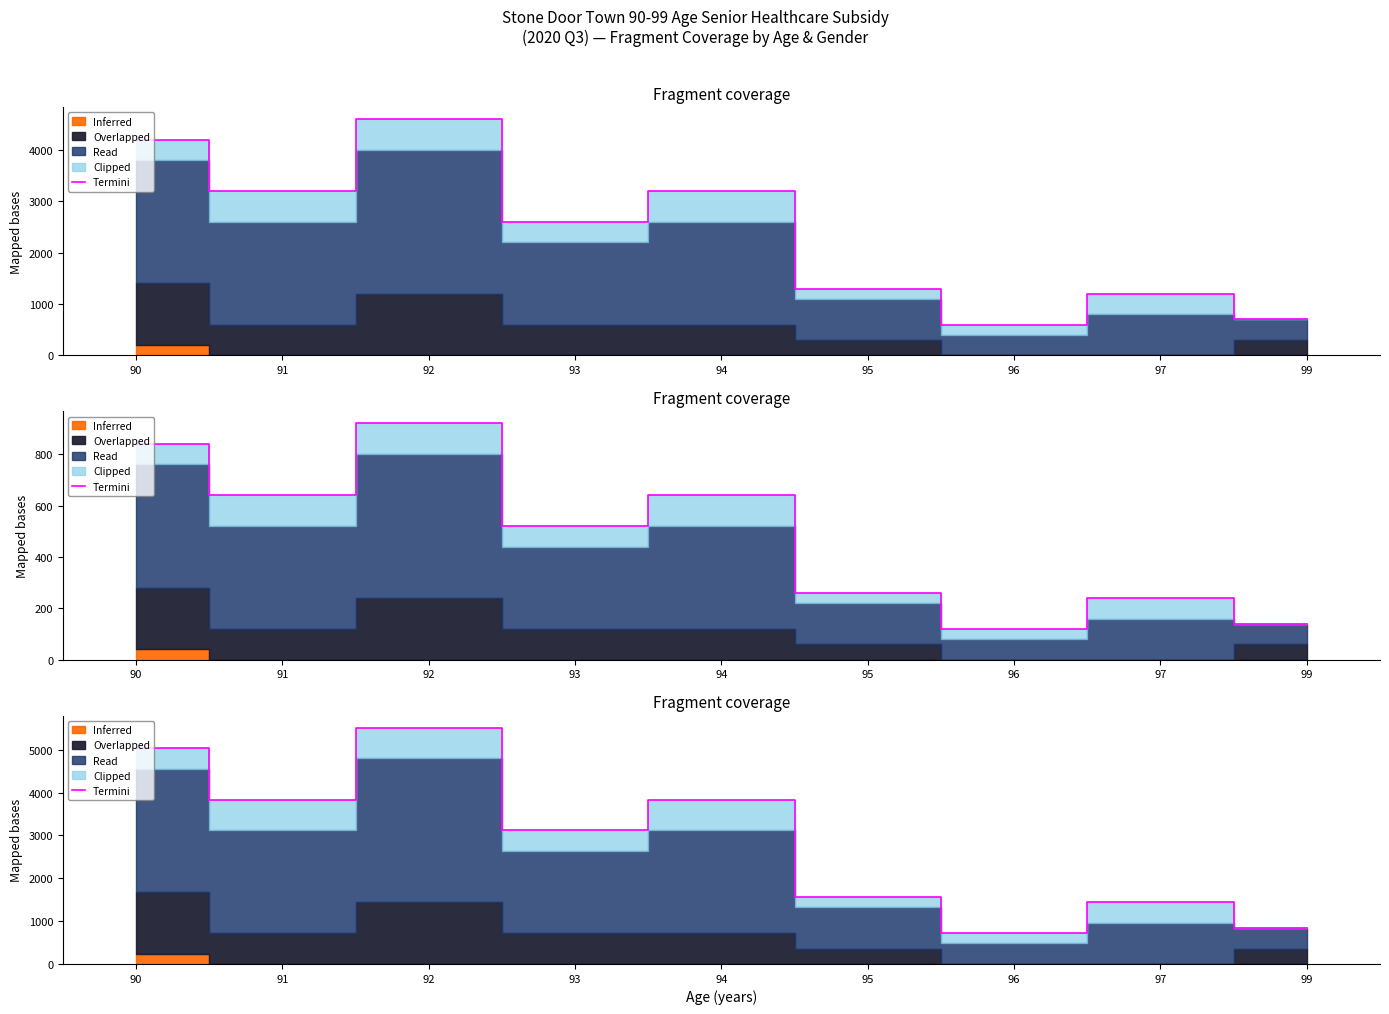

Where does the data first go above 3120?

90